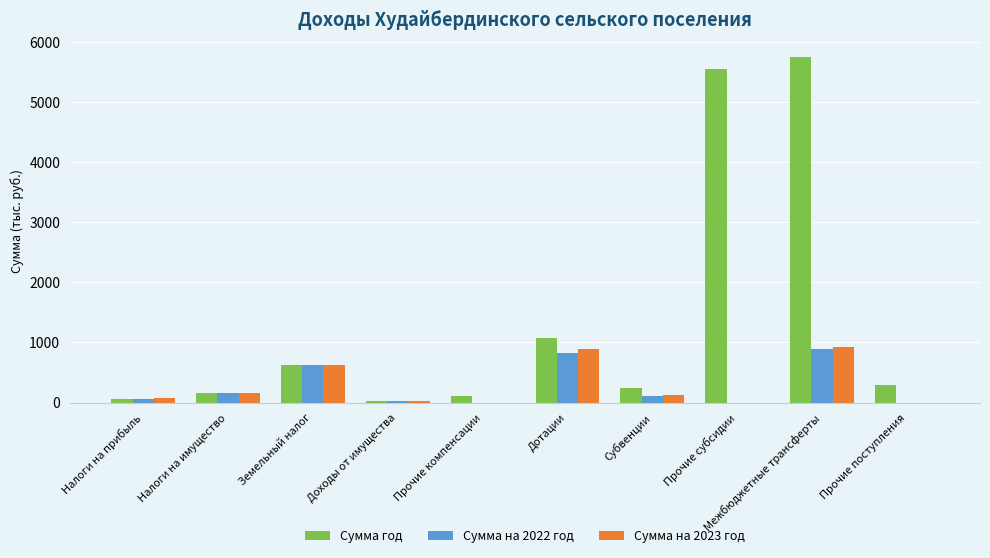

Which label corresponds to the largest value in the chart?

Межбюджетные трансферты